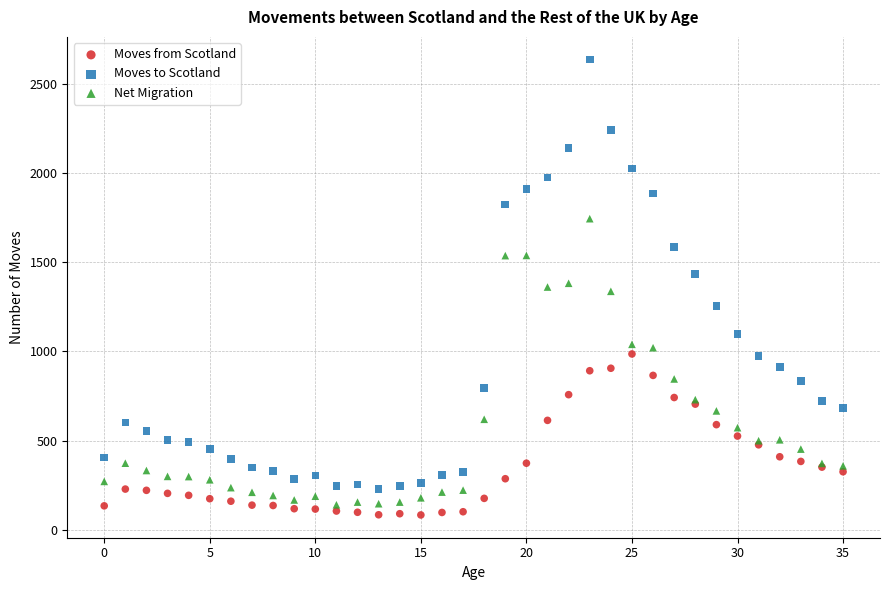

Which series has the widest spread of Y values?

Moves to Scotland